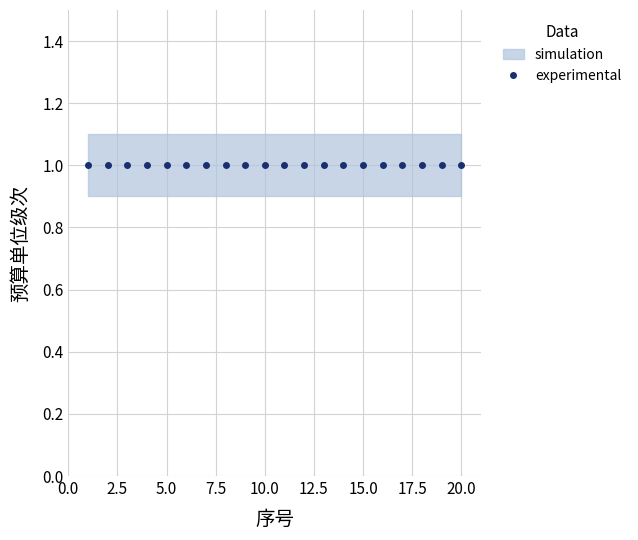

The 序号 series shows 5 at 5. True or false?

True